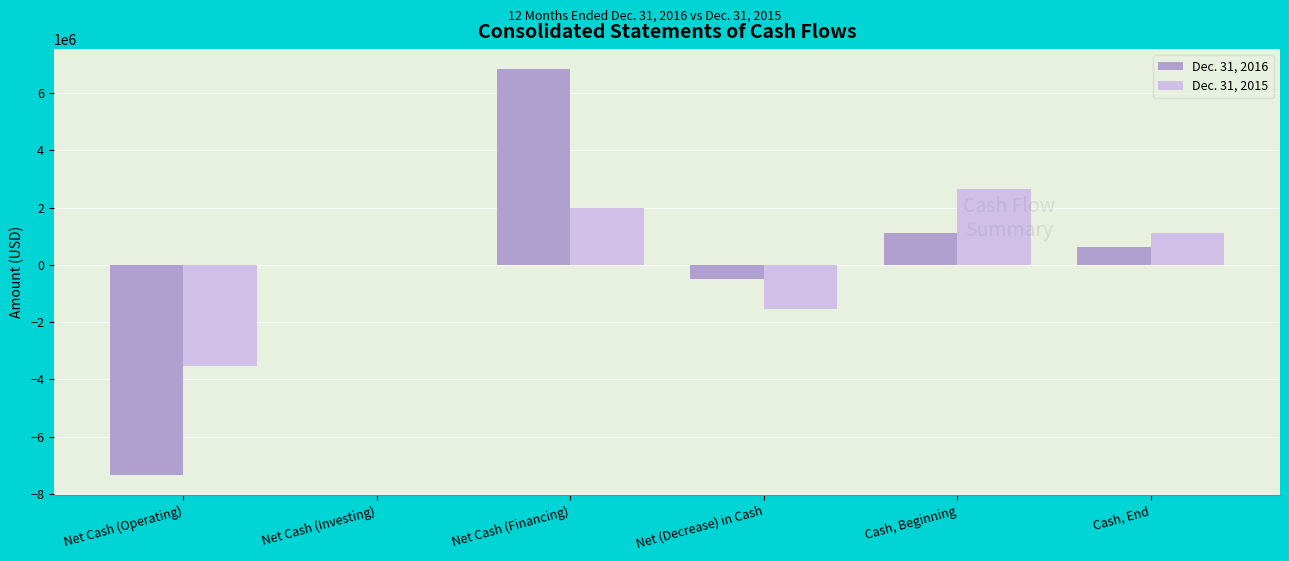

What is the greatest value displayed?

6833111